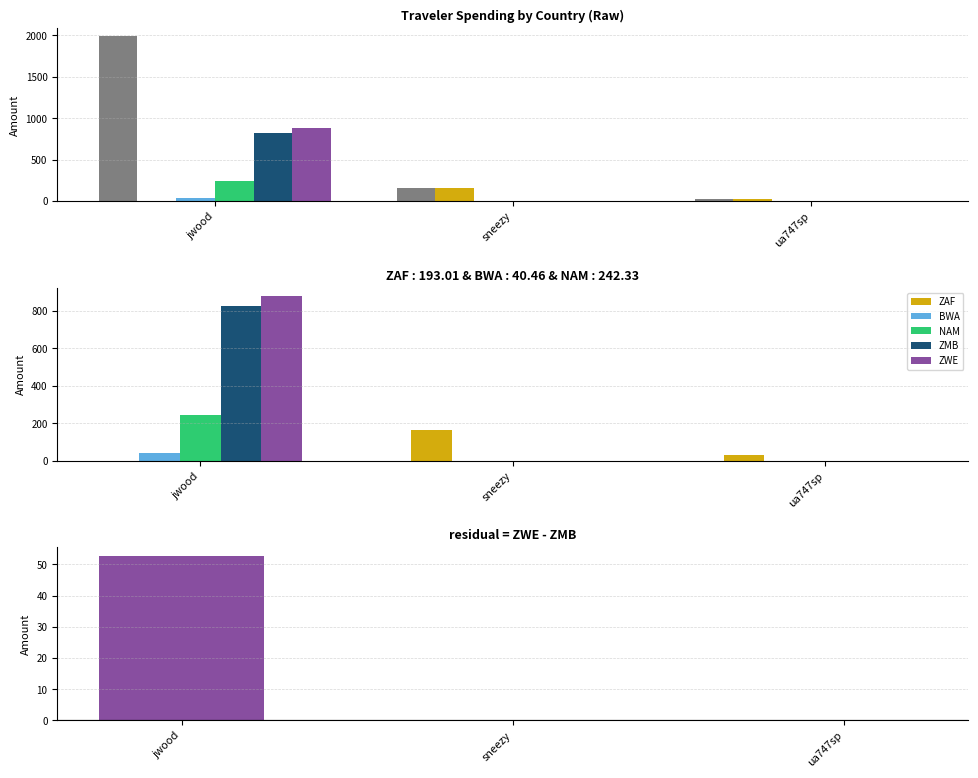

How many data points does each series have?

3